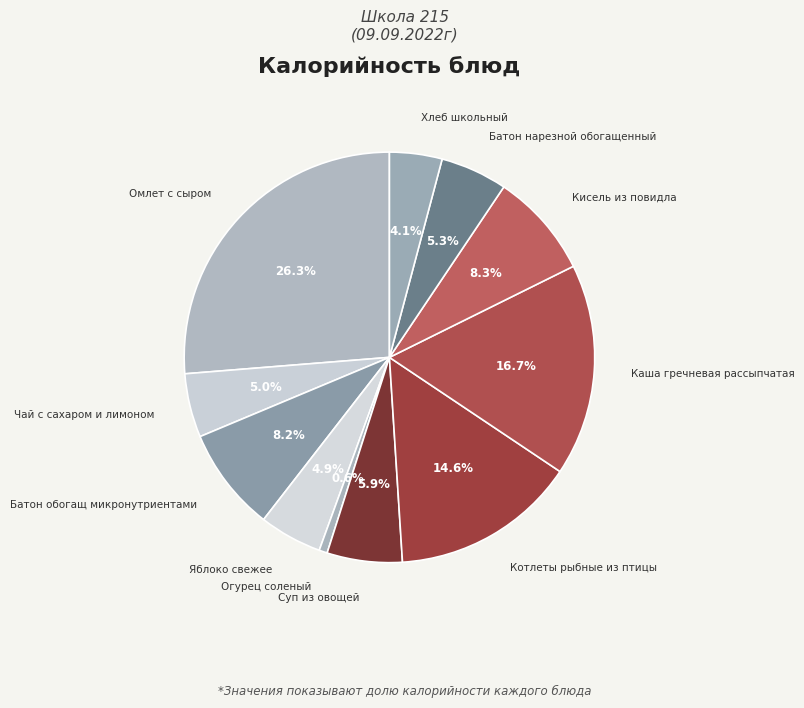

What is the smallest slice in the pie chart?

Огурец соленый